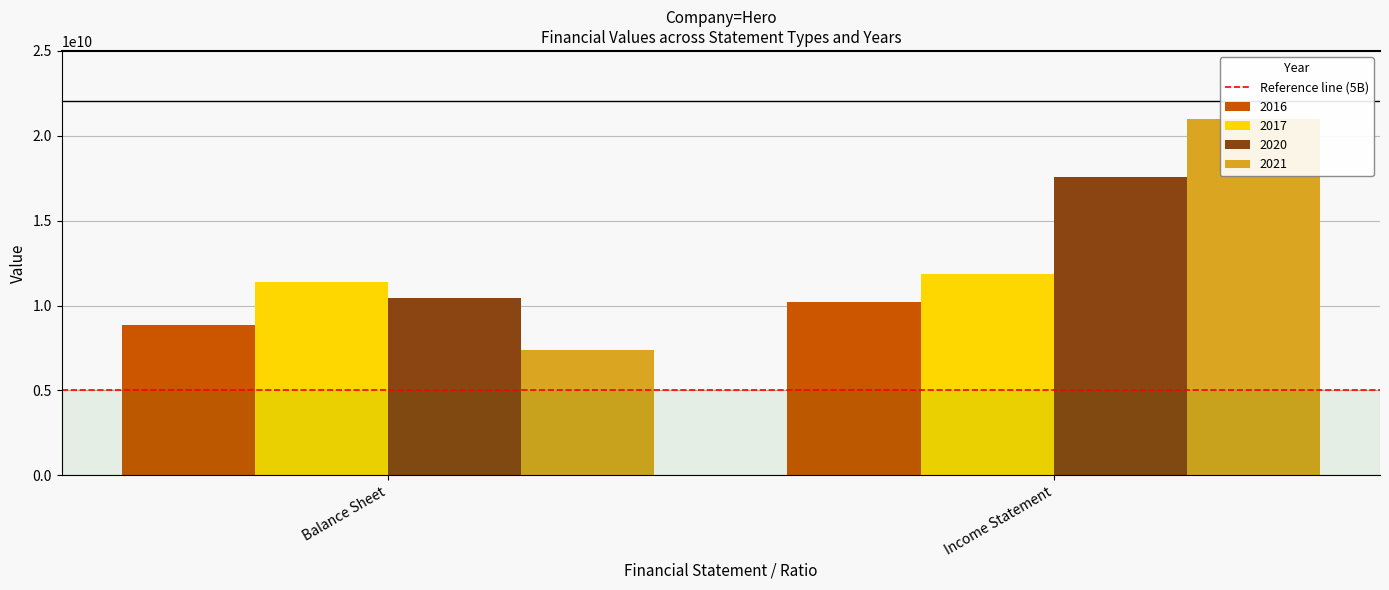

How many bars are there in each group?

4